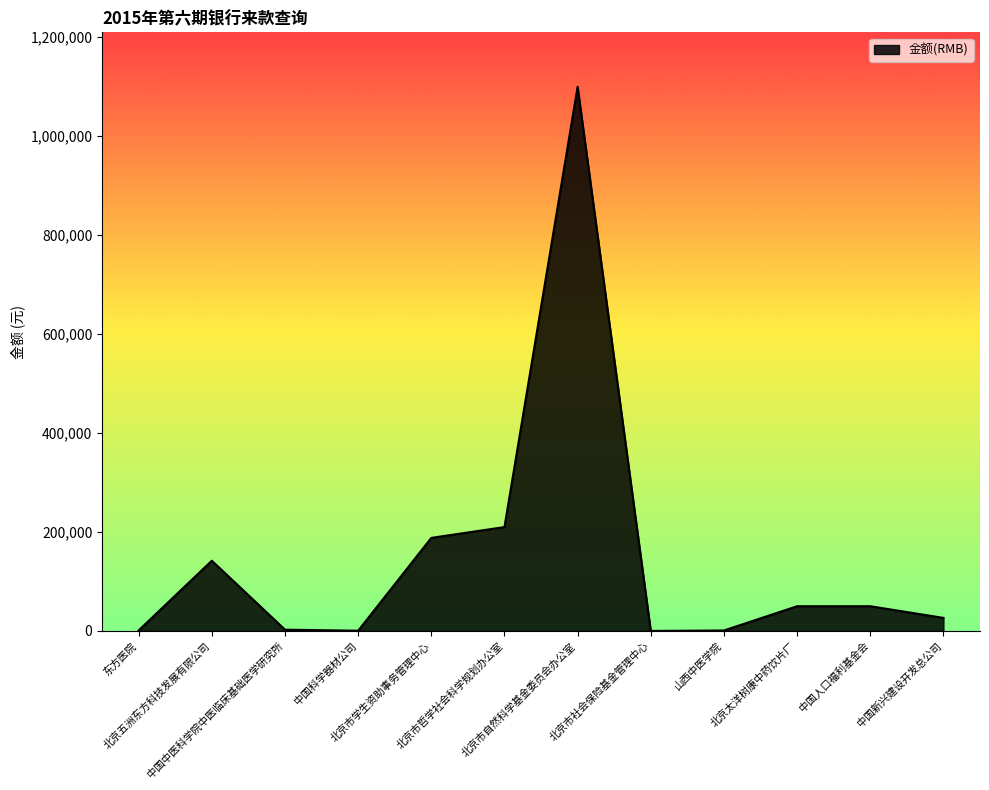

What is the difference between the maximum and minimum values?

1099923.5